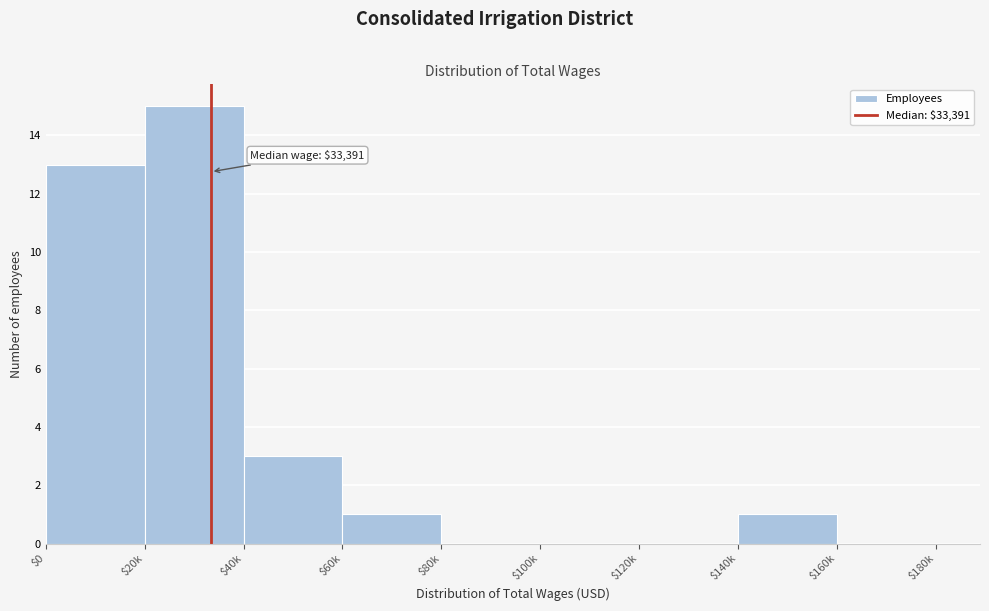

True or false: the data shows 18 at $0.

False